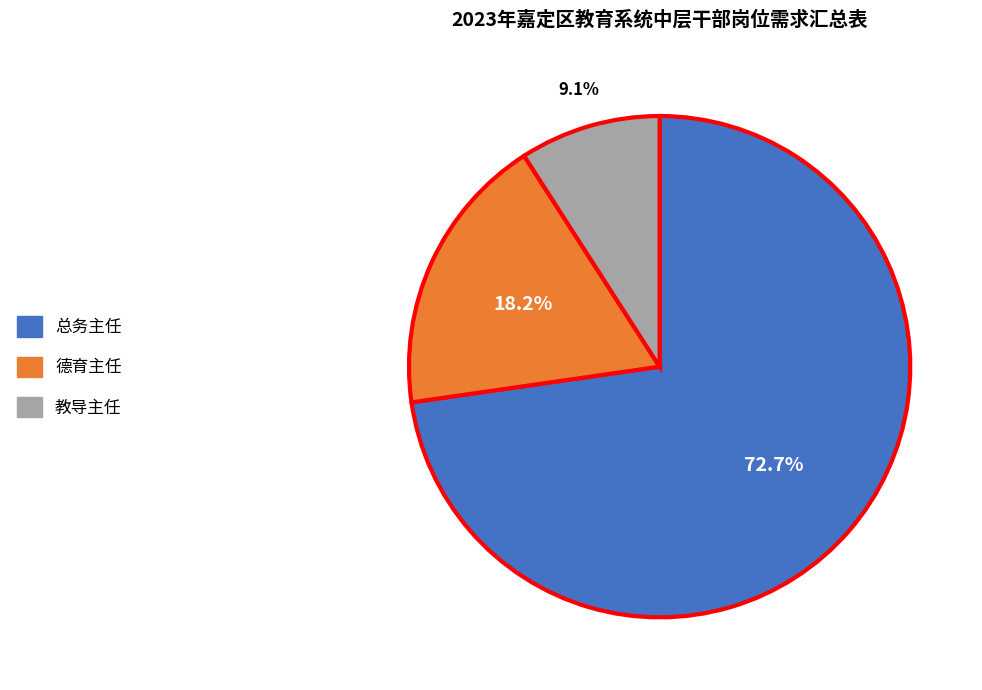

Between 德育主任 and 总务主任, which is larger?

总务主任